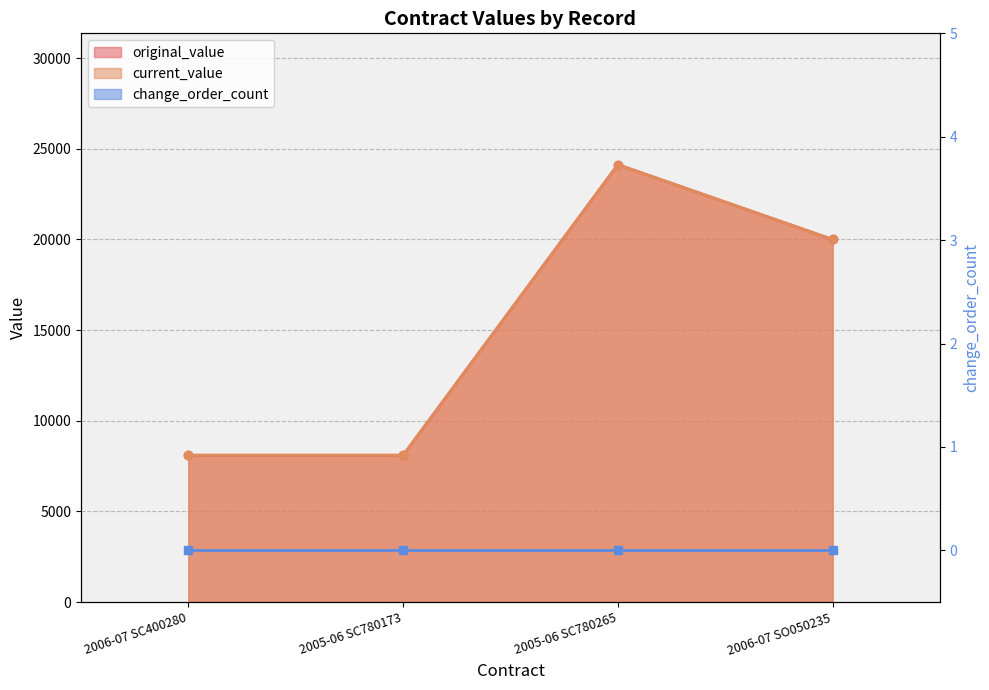

How many lines are shown in the chart?

2